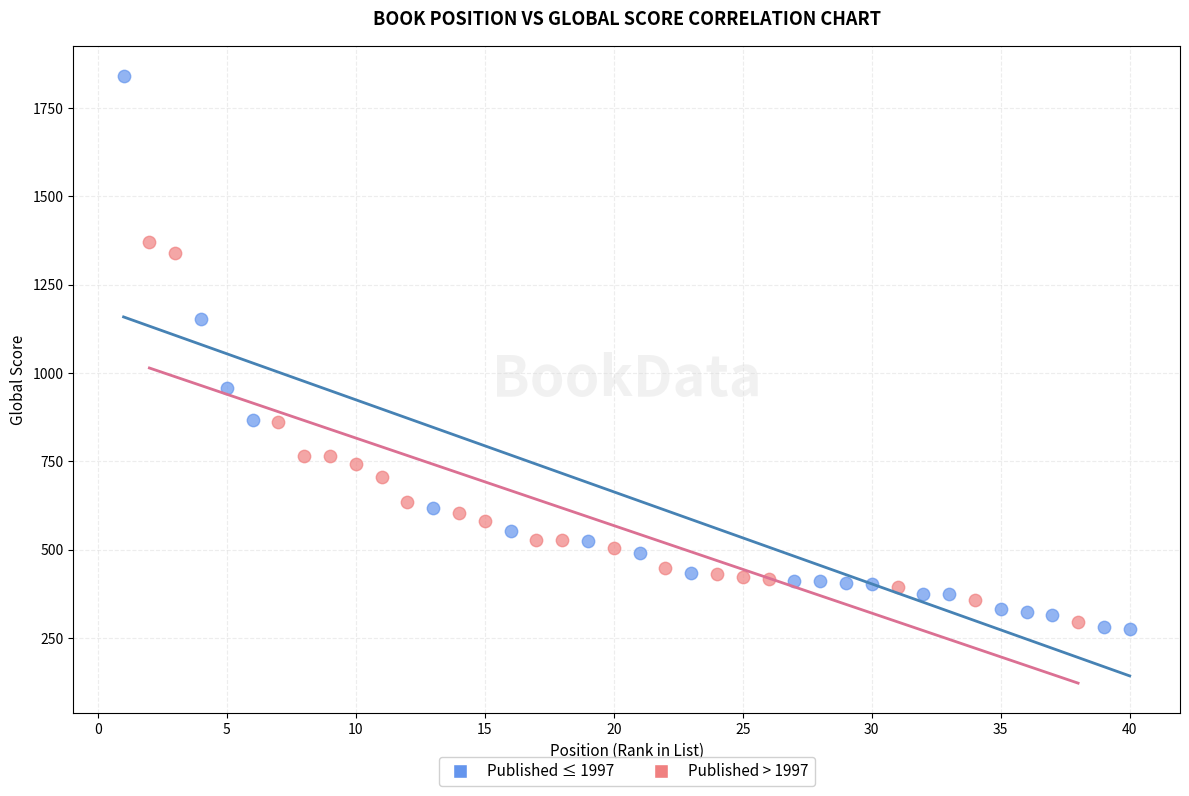

Which series reaches the maximum Y coordinate?

Published ≤ 1997